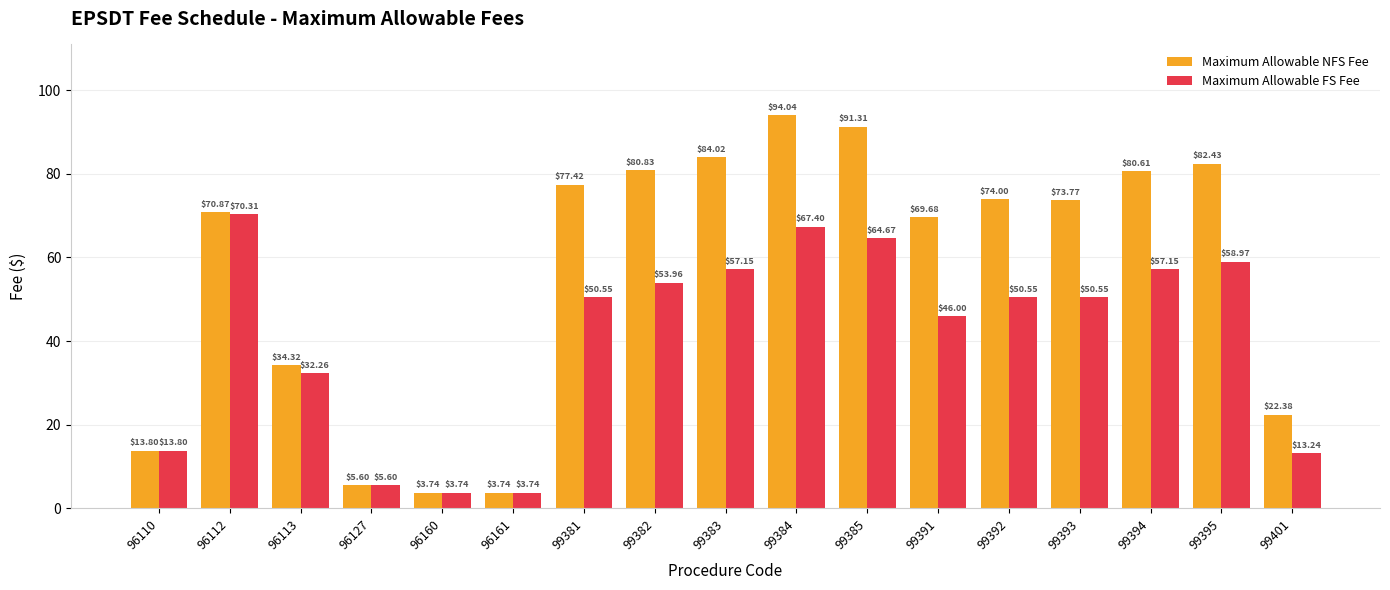

What is the difference between the Maximum Allowable FS Fee values at 99382 and 99385?

10.7